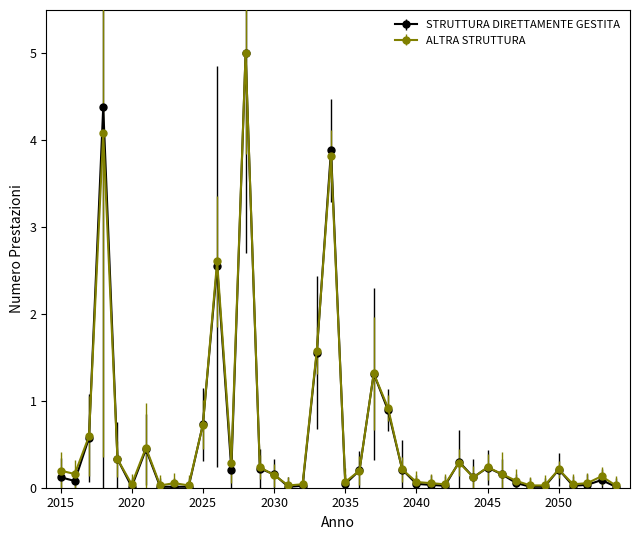

Which category has the lowest value in the STRUTTURA DIRETTAMENTE GESTITA series?

2040